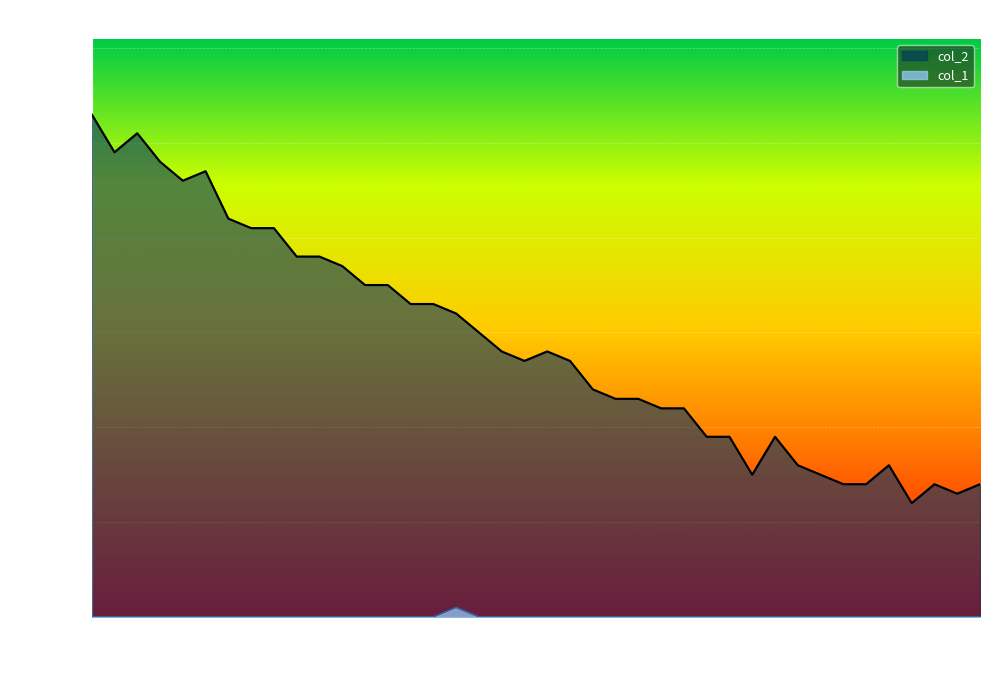

What is the difference between the maximum and minimum values in the col_2 series?

4.1